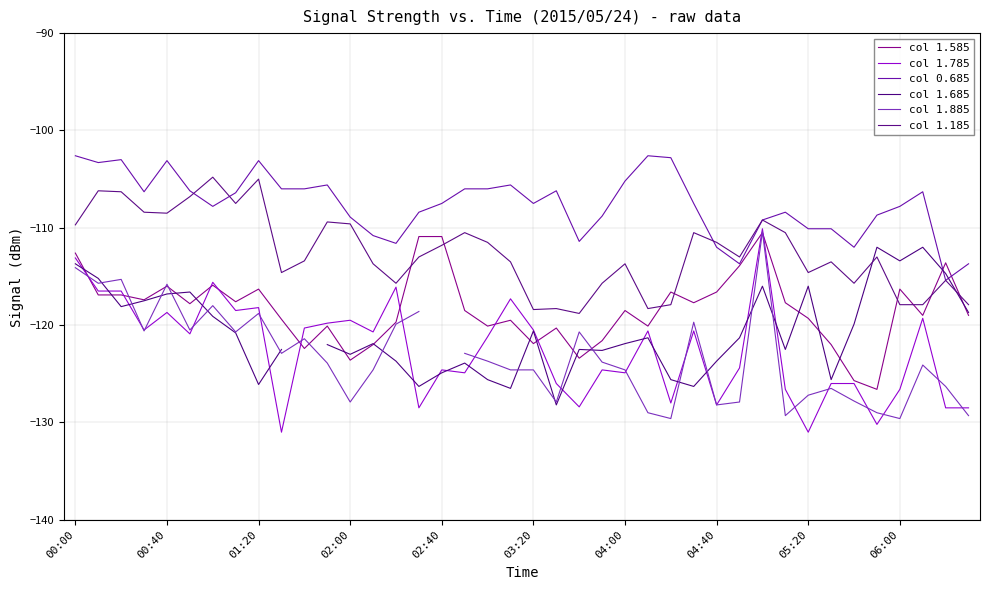

How many values in the col 1.585 series are below -118?

21